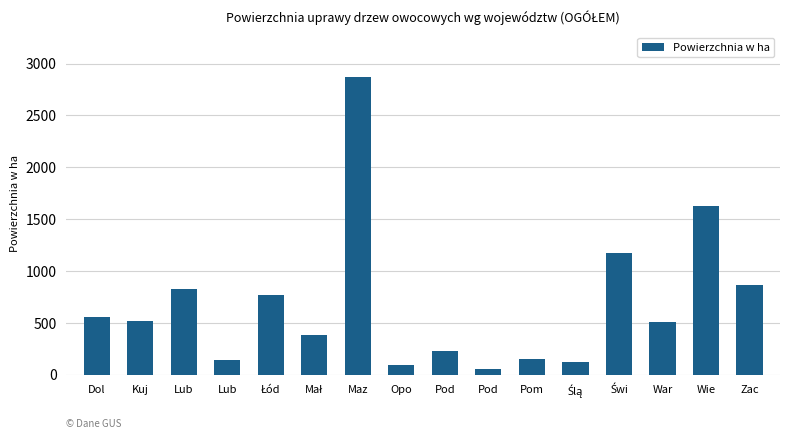

Which category has the highest value across all series?

Maz